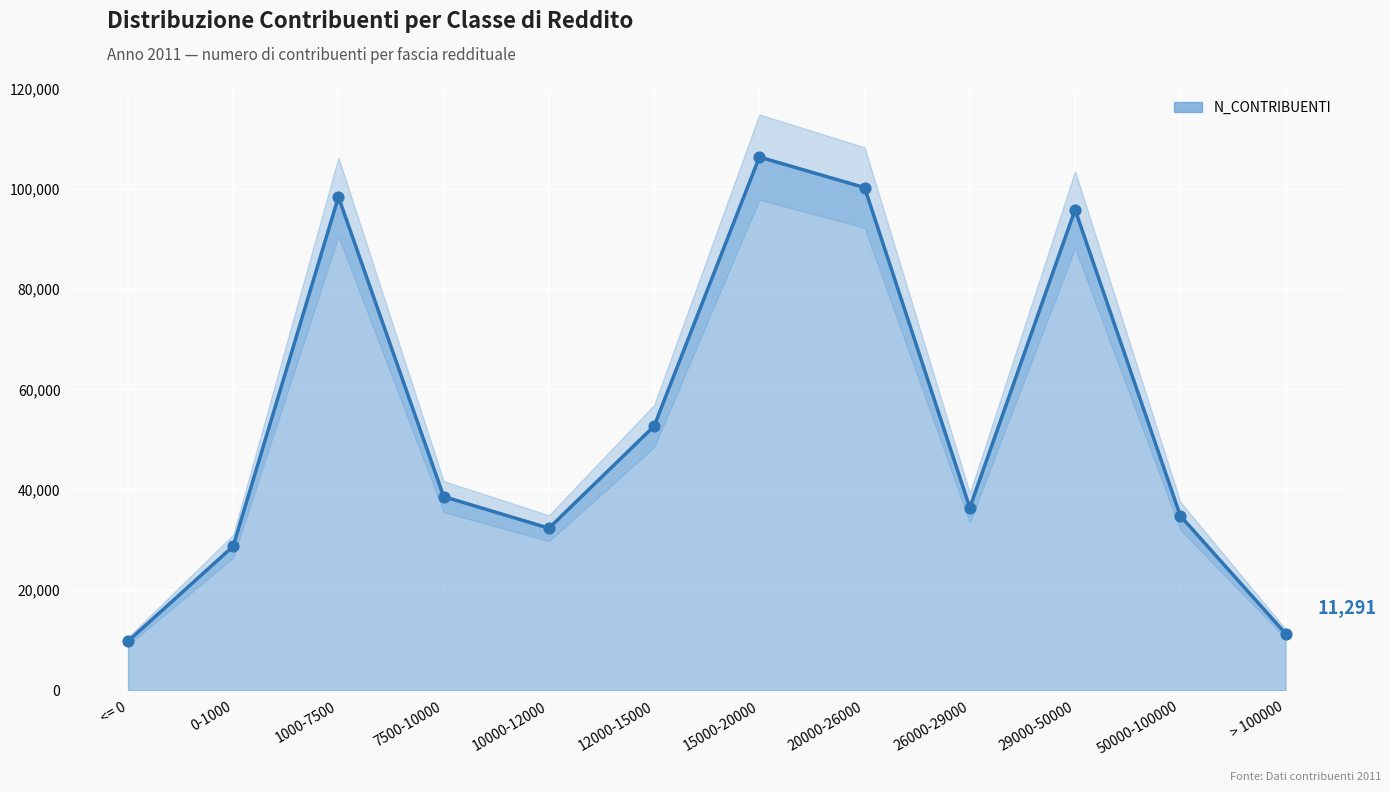

What is the change in value from 7500-10000 to 10000-12000?

-6307